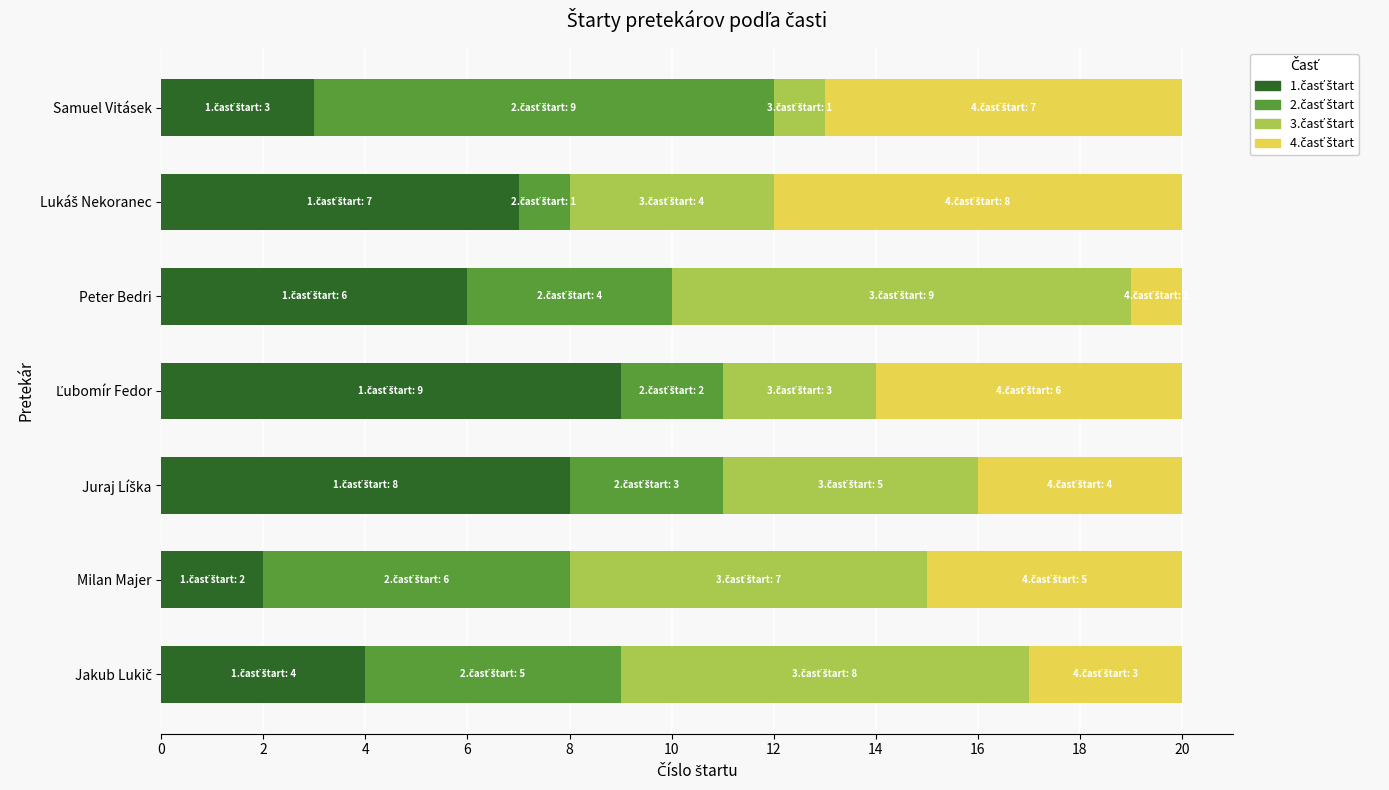

Count the number of categories in the chart.

7